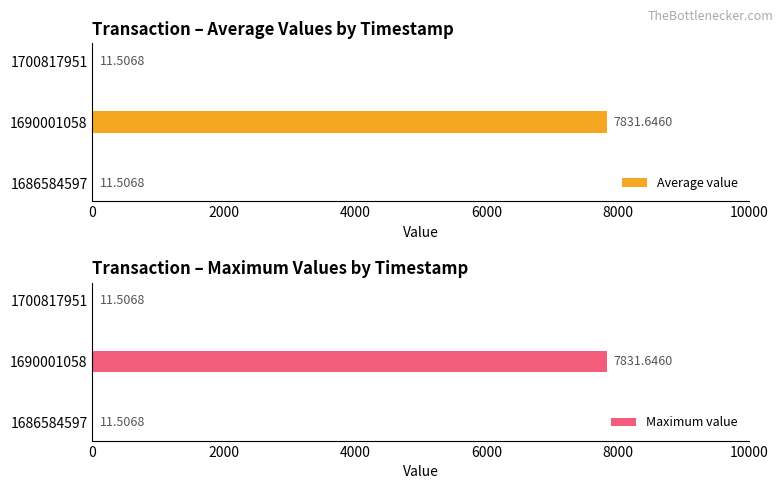

What is the greatest value displayed?

7831.6